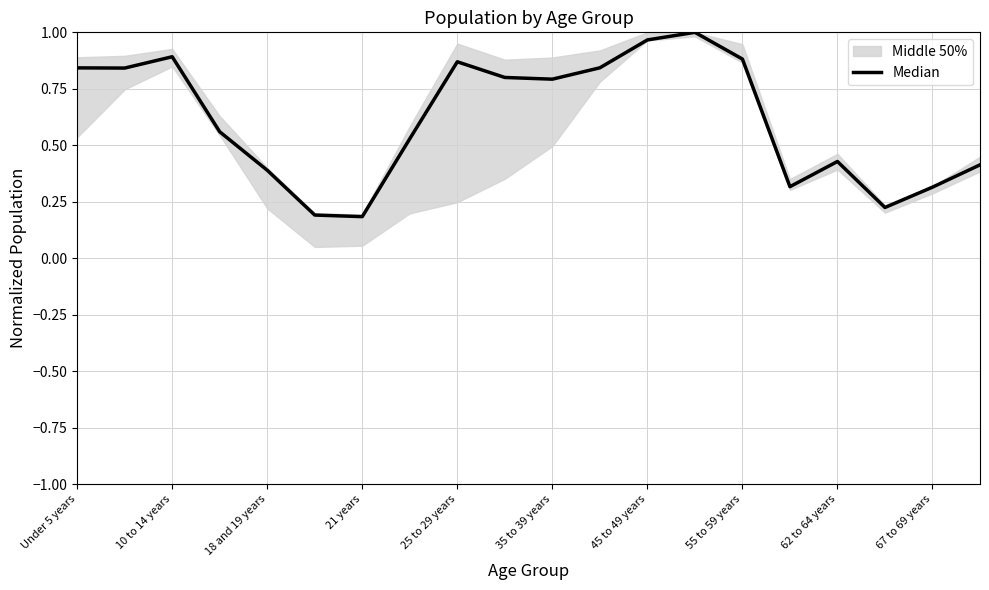

What is the greatest value displayed?

1.0